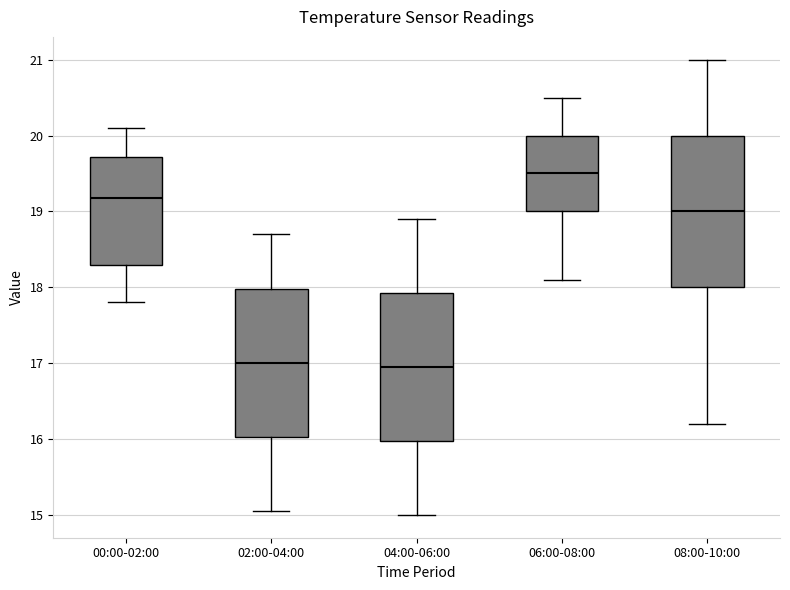

Reading left to right, transcribe this box plot: for each box, give where its median line is, the range the box spans, and where its two whiskers end, as read against the y-axis. The values are not printed on the chart, so give them approximately, as read against the axis.

00:00-02:00: median 19.2, box 18.3 to 19.7, whiskers 17.8 to 20.1
02:00-04:00: median 17.0, box 16.0 to 18.0, whiskers 15.1 to 18.7
04:00-06:00: median 17.0, box 16.0 to 17.9, whiskers 15.0 to 18.9
06:00-08:00: median 19.5, box 19.0 to 20.0, whiskers 18.1 to 20.5
08:00-10:00: median 19.0, box 18.0 to 20.0, whiskers 16.2 to 21.0